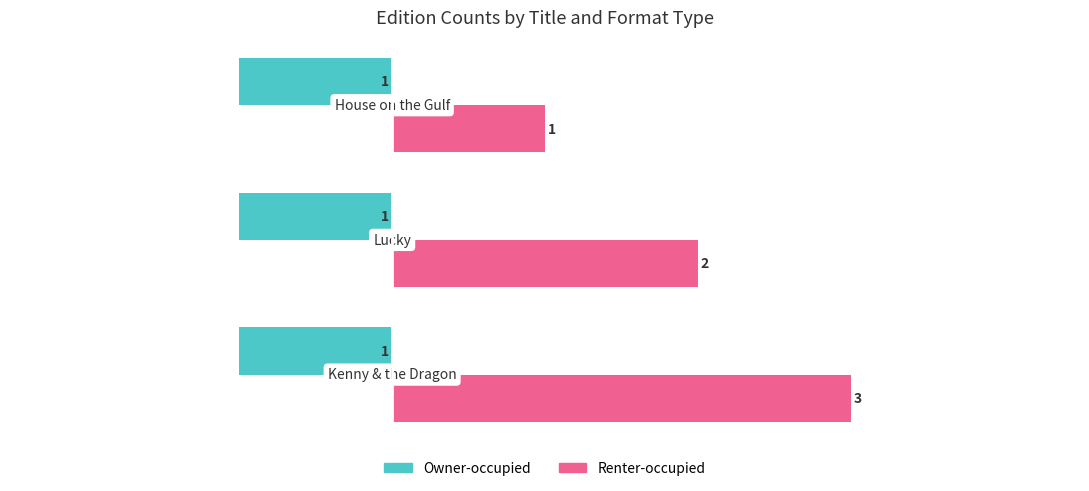

Rank the series by their average value, from highest to lowest.

Renter-occupied, Owner-occupied